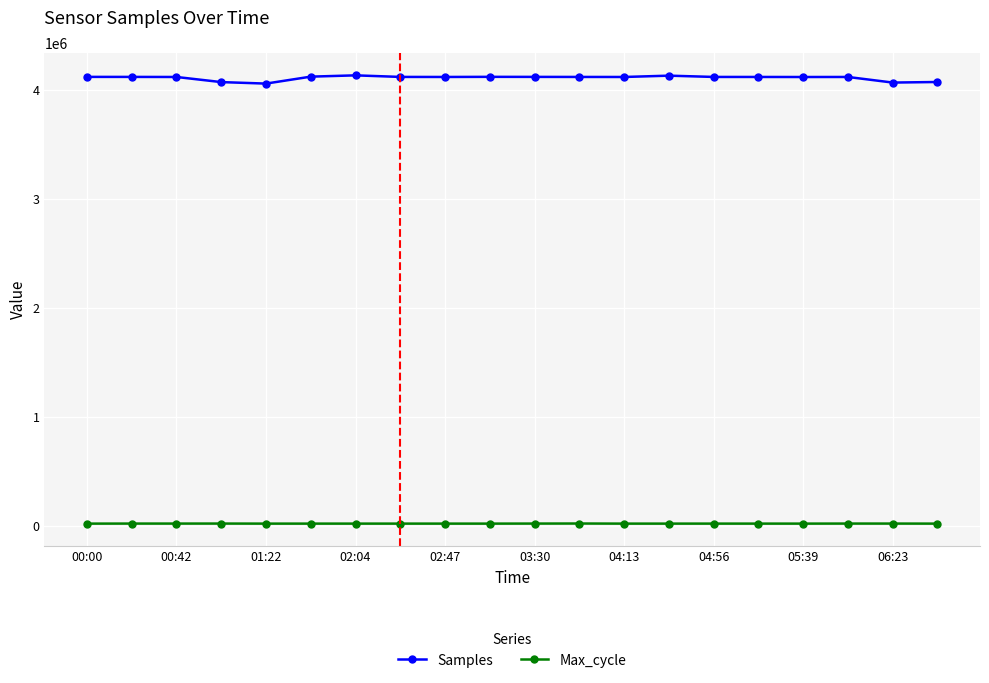

How many lines are shown in the chart?

2